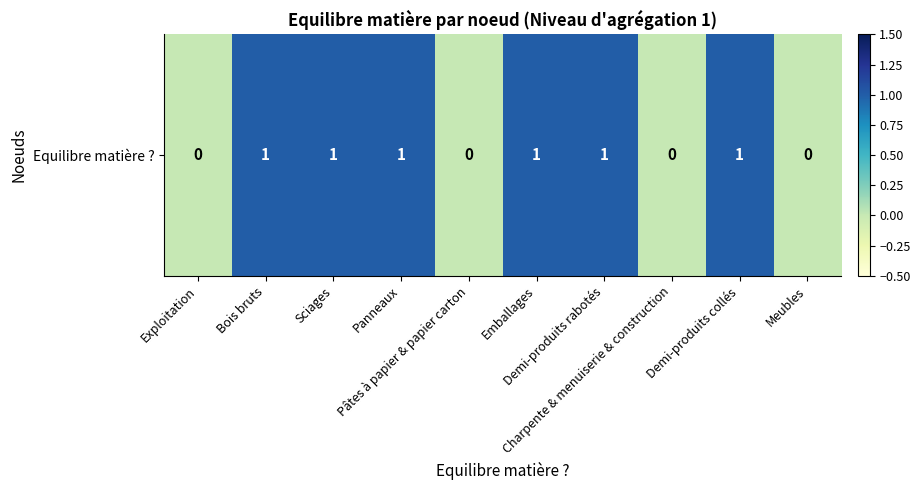

What is the difference between the values at Charpente & menuiserie & construction and Demi-produits collés?

1